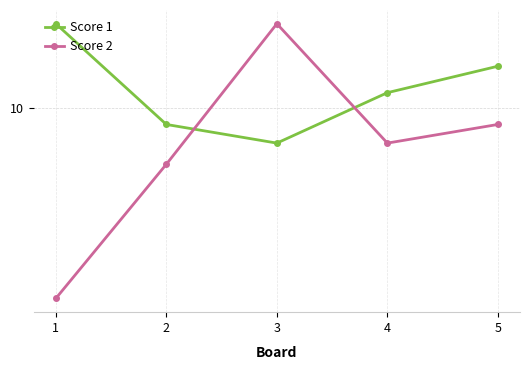

Does the chart have visible grid lines?

Yes